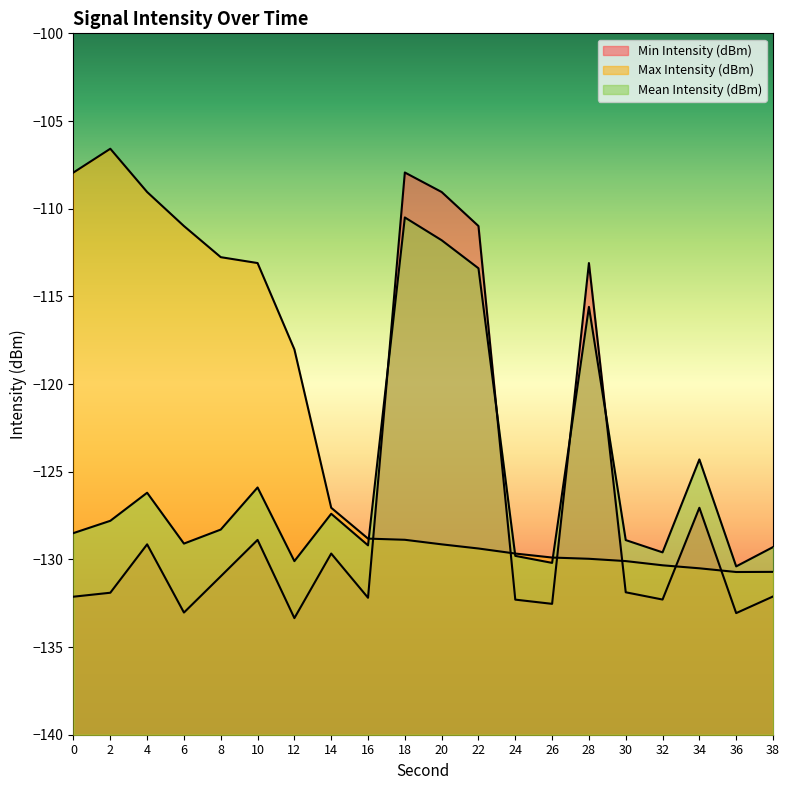

Which series has the widest spread of values?

Min Intensity (dBm)